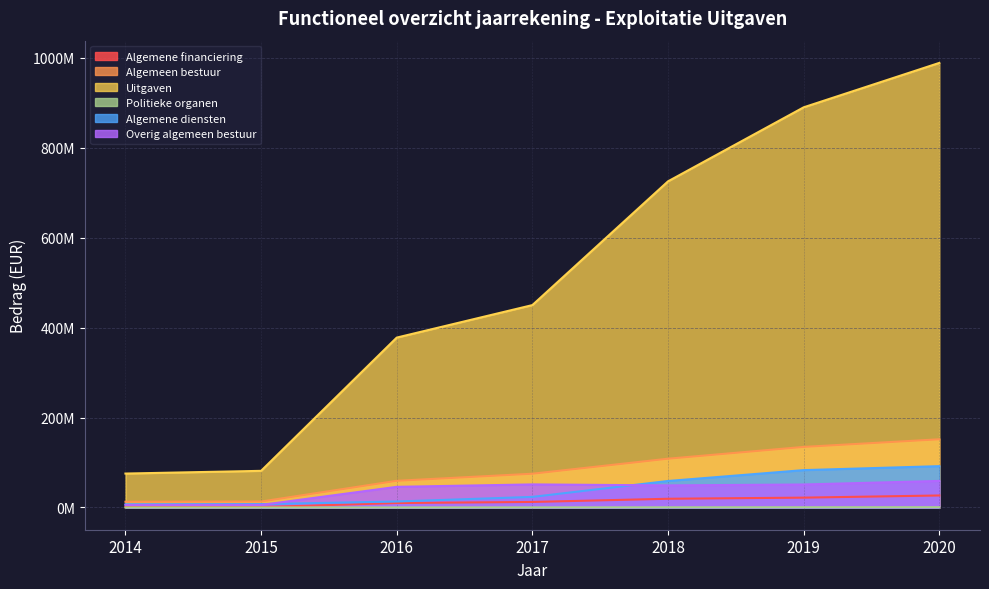

Which series has the largest range (max minus min)?

Uitgaven